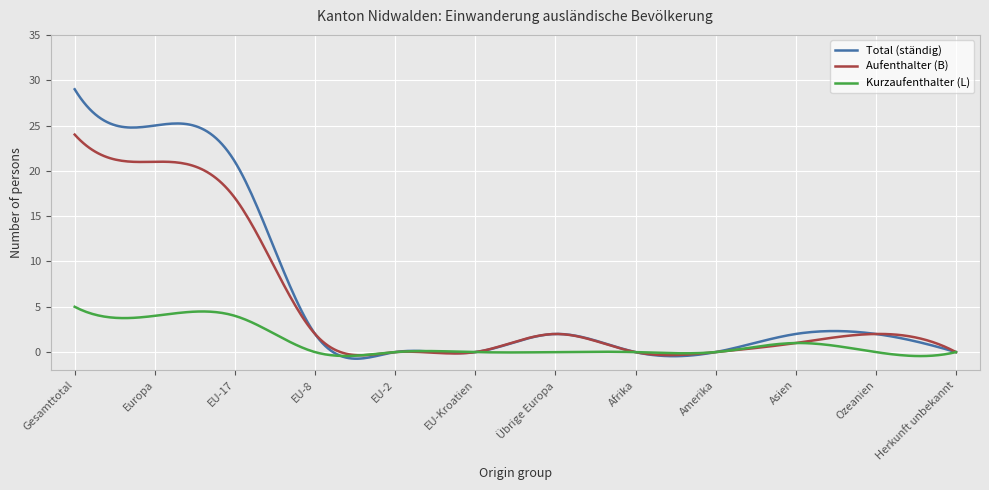

At how many categories does at least one series exceed 13?

66